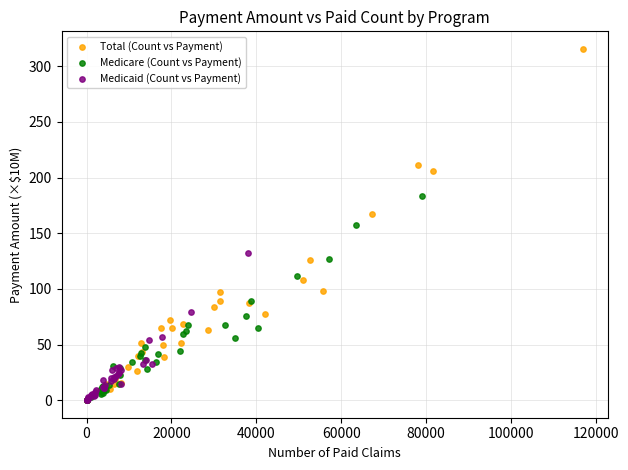

Which series has the largest Y range (max minus min)?

Total (Count vs Payment)